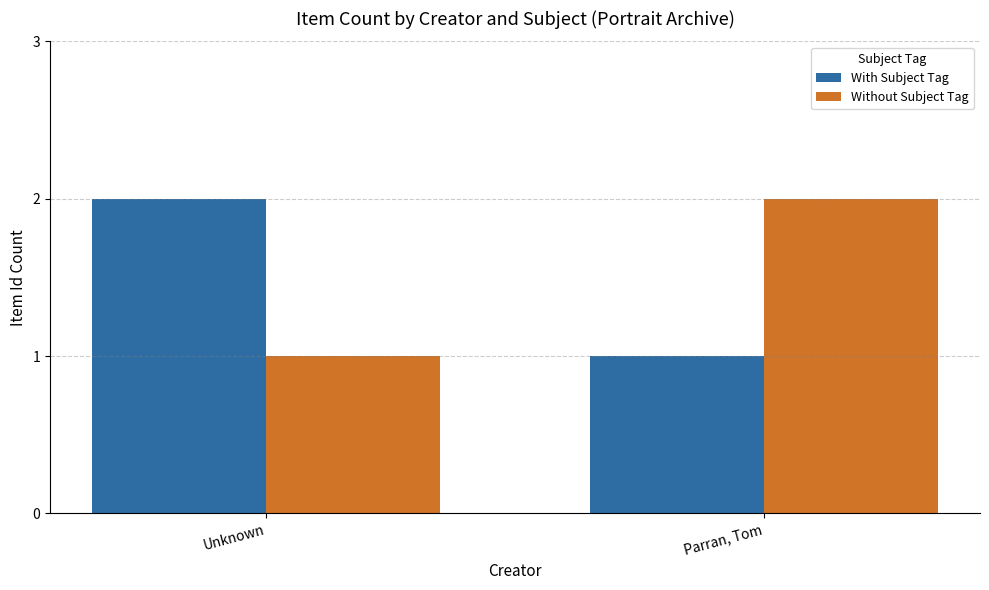

At Unknown, list the series in order from smallest to largest.

Without Subject Tag, With Subject Tag